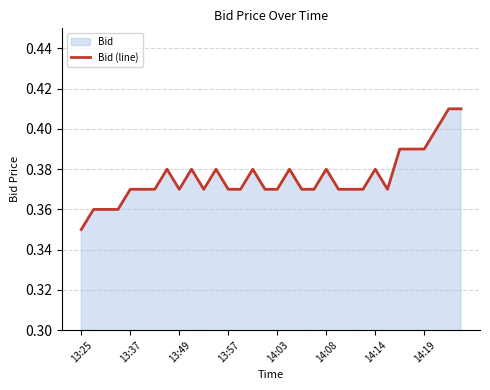

Is it true that the value at 14:08 is 0.2?

False